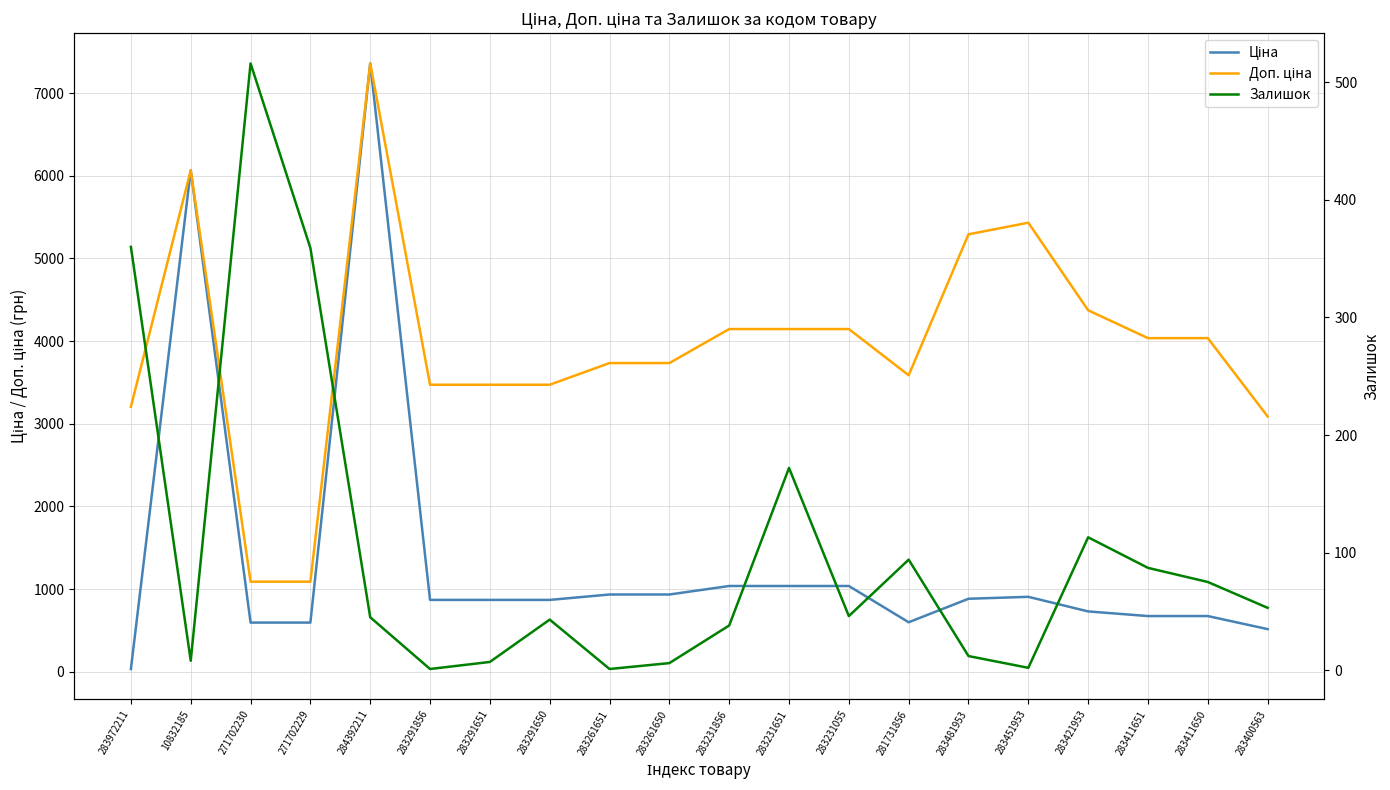

What position from the left is 283481953?

15